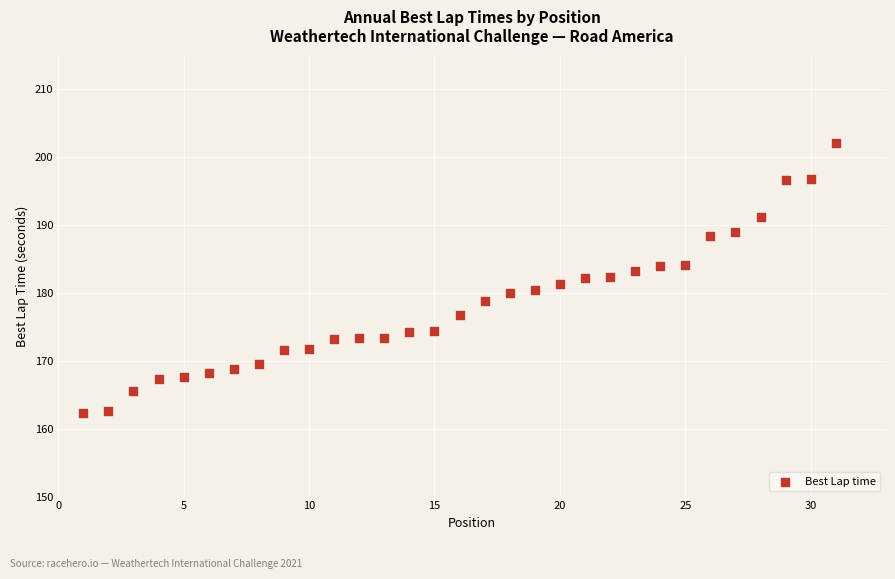

What is the range of Y values (max minus min)?

39.9